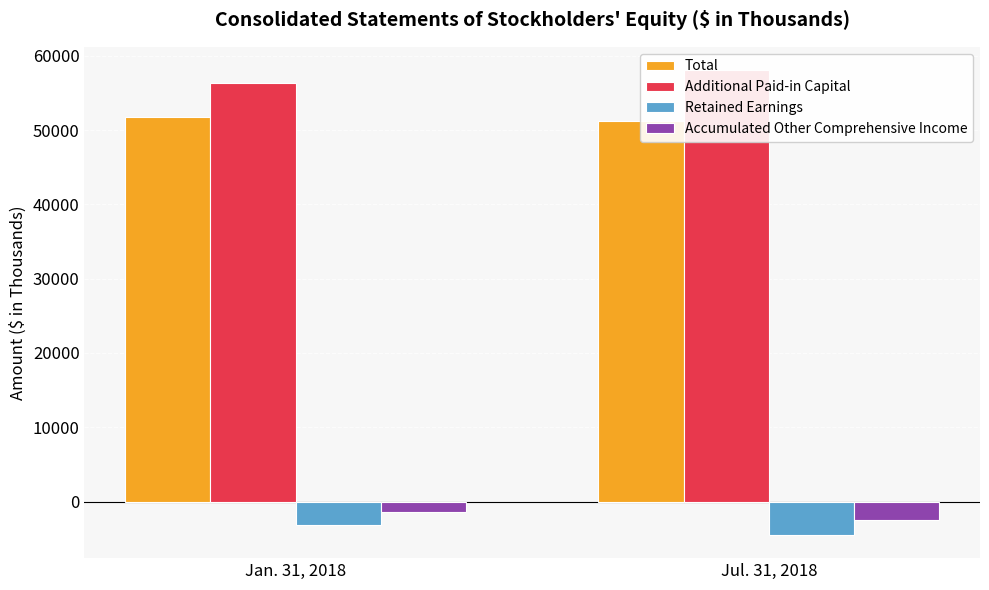

Which label corresponds to the largest value in the chart?

Jul. 31, 2018